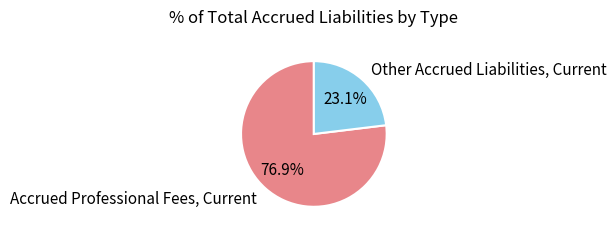

Does any single category account for the majority?

Yes